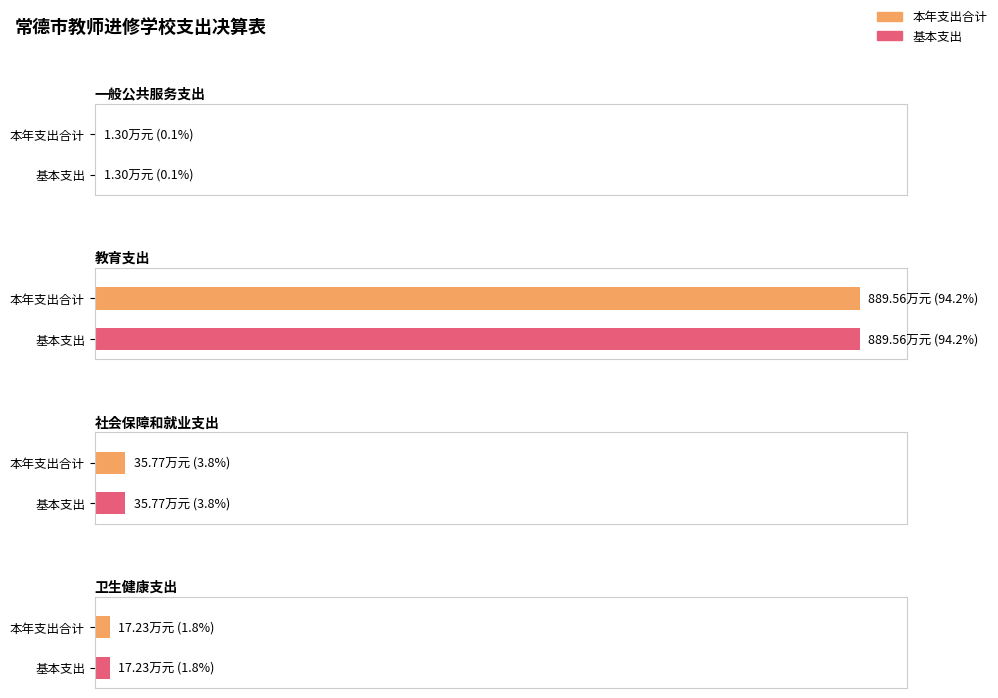

At which label is 基本支出 closest to 445?

社会保障和就业支出